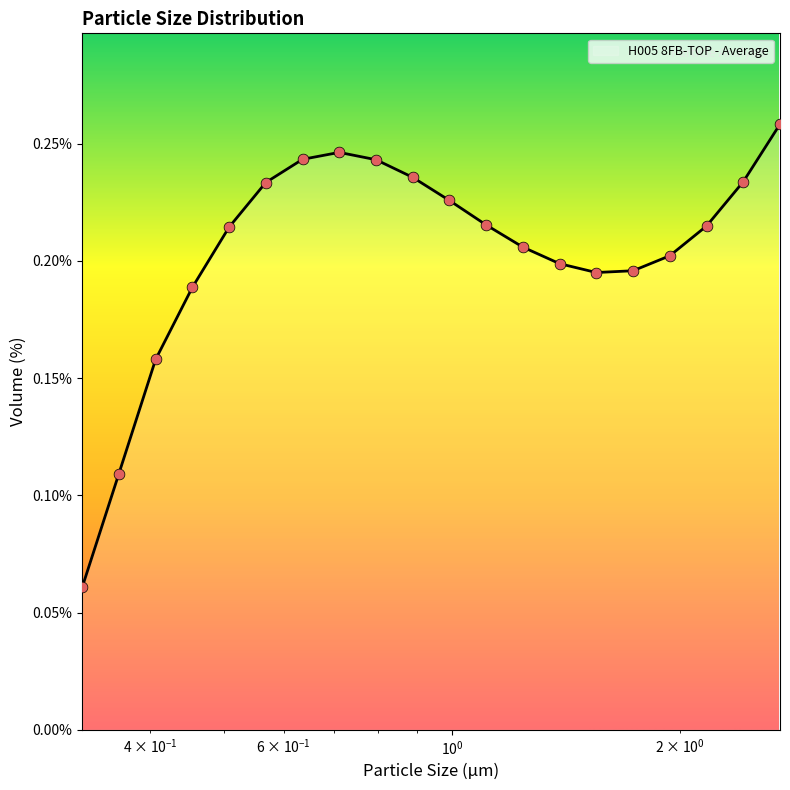

Is this an area chart (filled region under the line)?

Yes